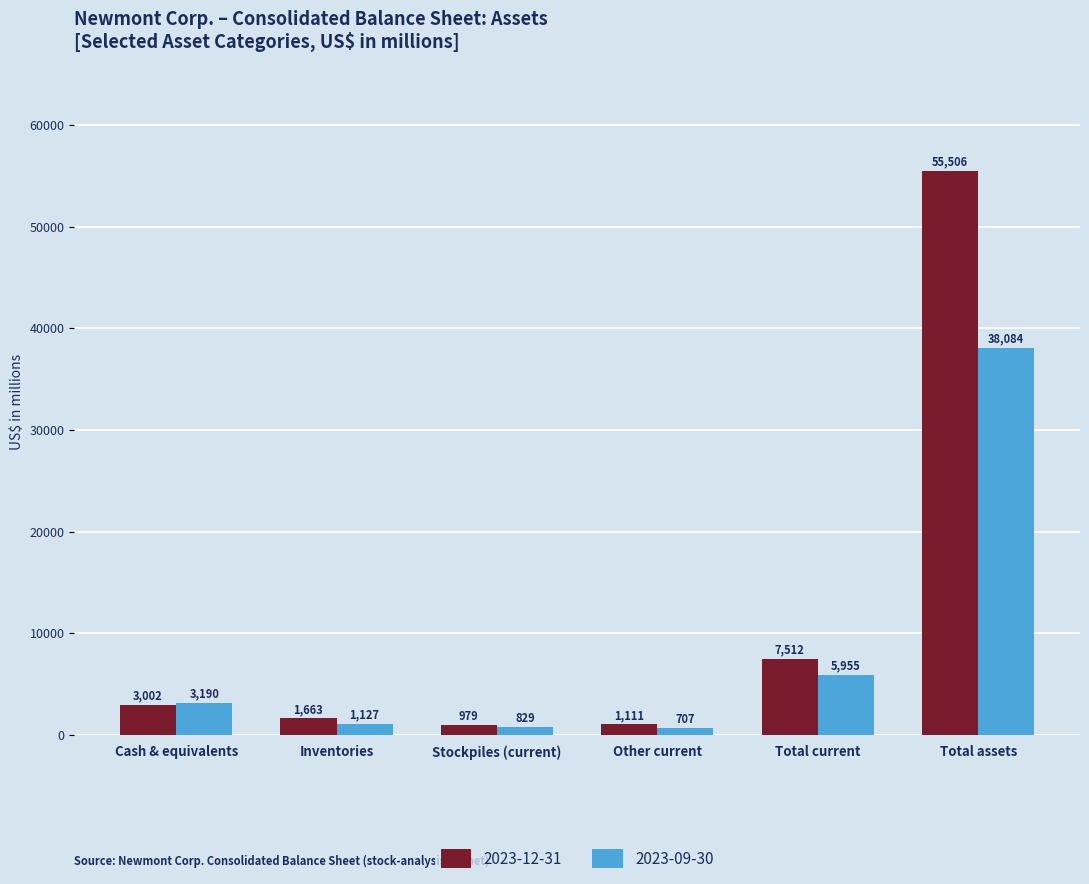

Reading right to left, list all the values displayed in this chart.

2023-12-31: 55506	7512	1111	979	1663	3002
2023-09-30: 38084	5955	707	829	1127	3190